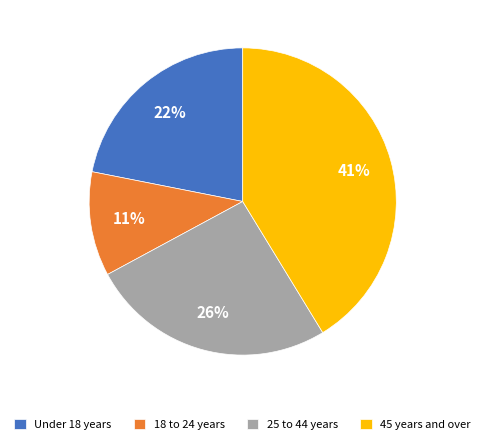

Do Under 18 years and 25 to 44 years together represent more than half of the pie?

No